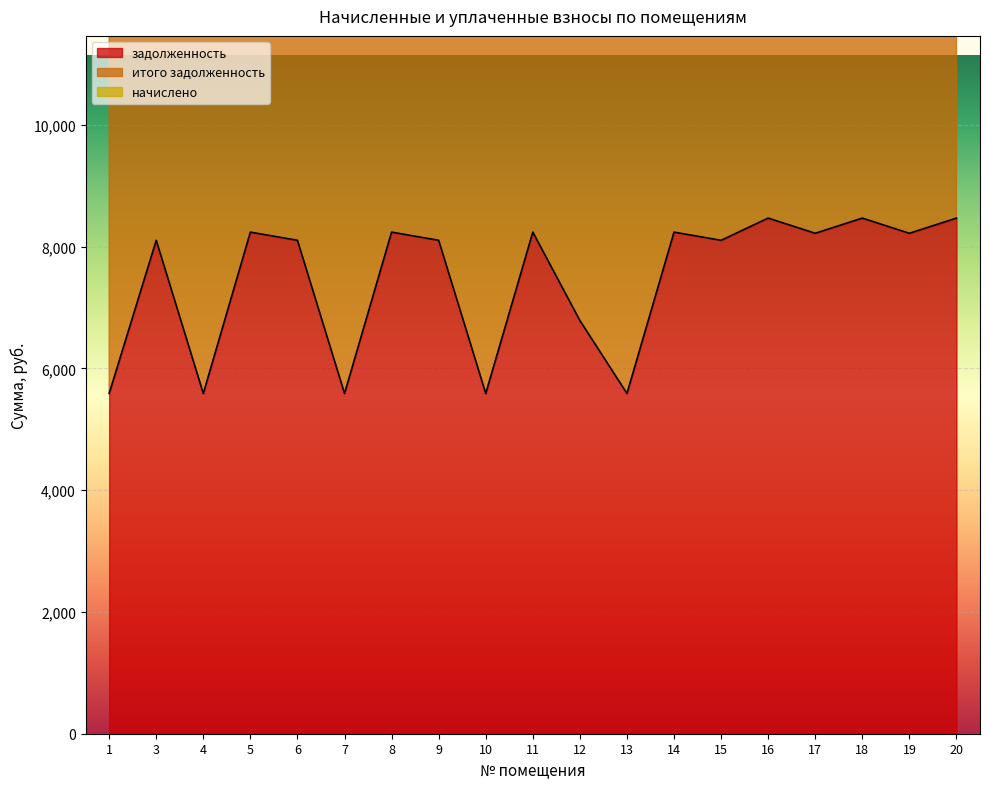

What is the minimum value for итого задолженность?

14002.9